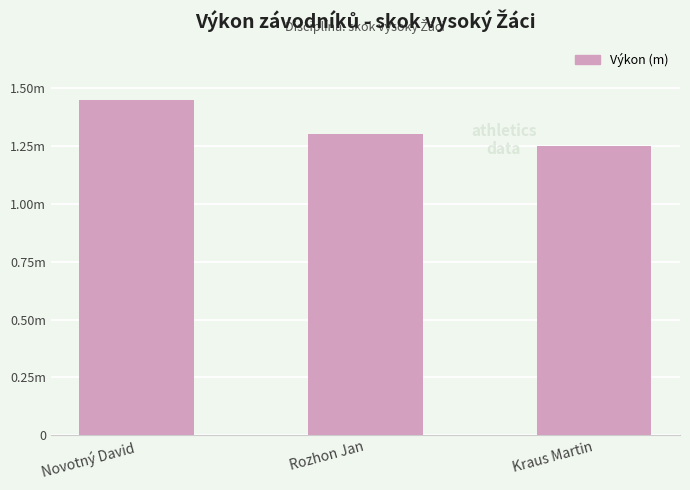

Does the chart contain any negative values?

No